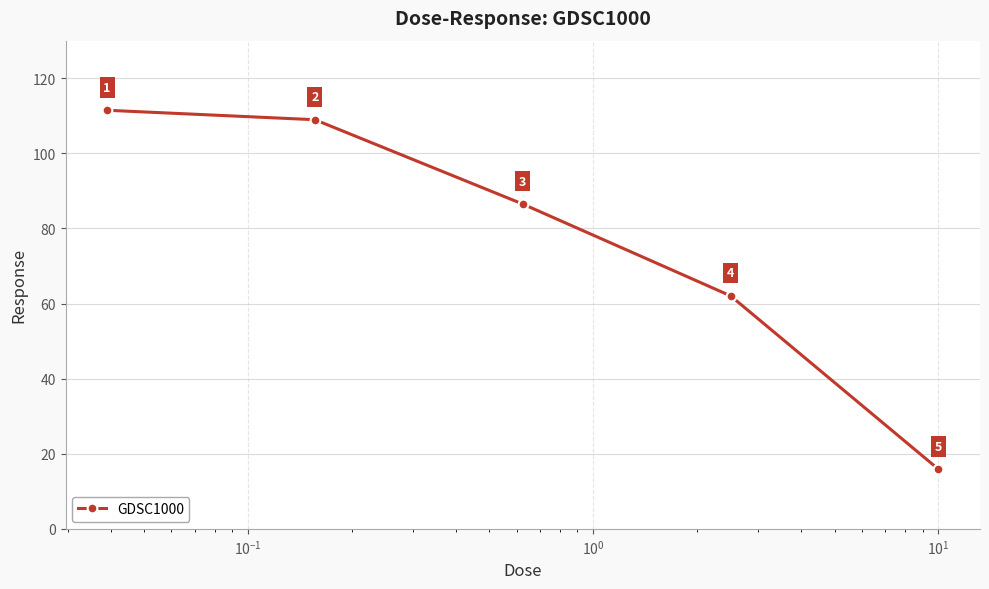

True or false: there are more than 2 points higher than both neighbors.

False